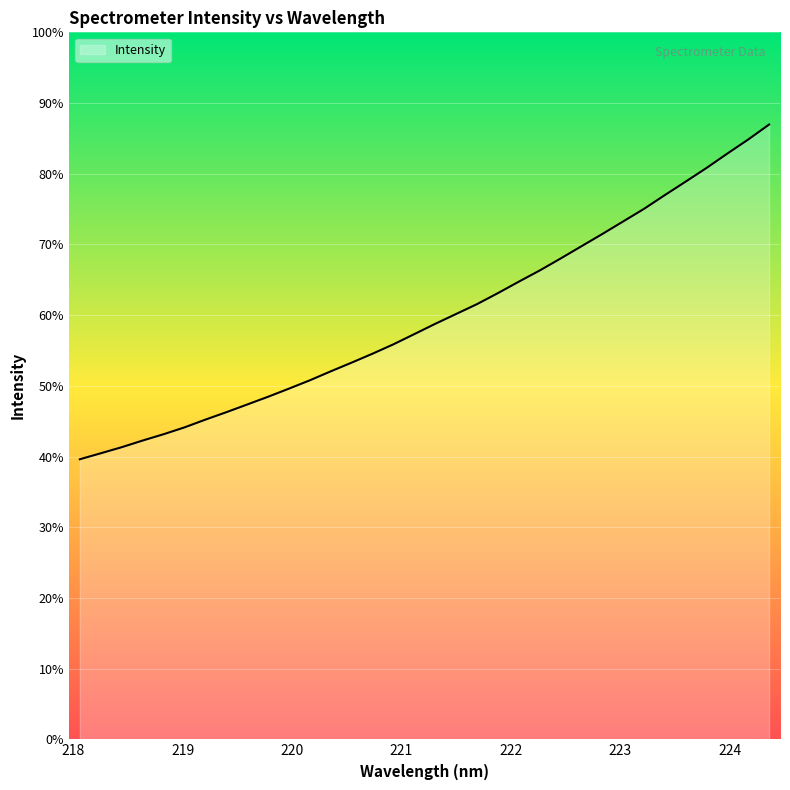

Which category has the highest value across all series?

224.3616